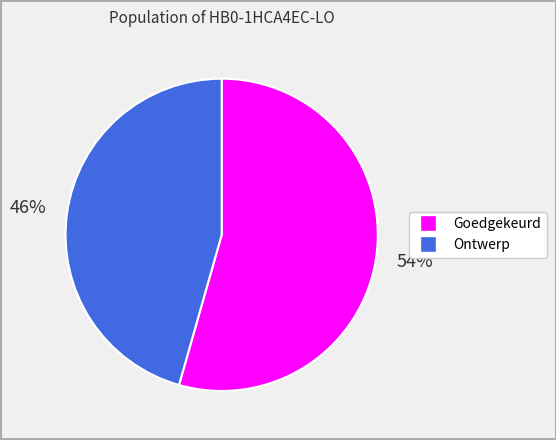

Is there a majority slice in this chart?

Yes